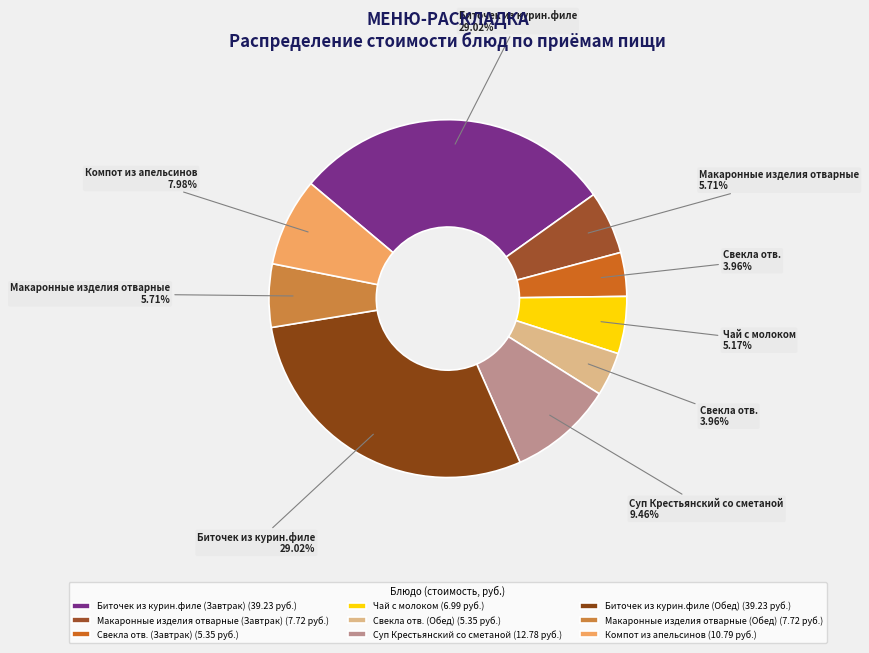

To the nearest percent, what portion does Биточек из курин.филе (Завтрак) represent?

29%